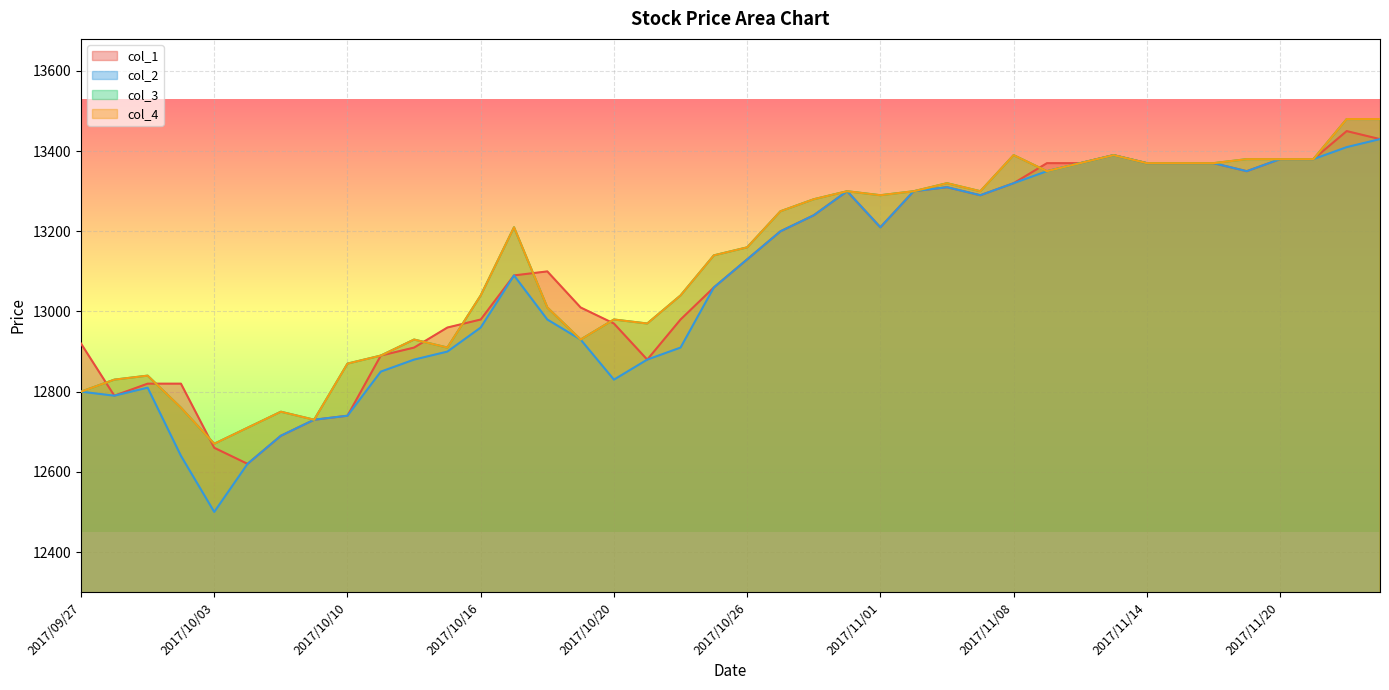

List the labels in order of col_2 value, smallest first.

2017/10/03, 2017/10/04, 2017/10/02, 2017/10/05, 2017/10/06, 2017/10/10, 2017/09/28, 2017/09/27, 2017/09/29, 2017/10/20, 2017/10/11, 2017/10/12, 2017/10/23, 2017/10/13, 2017/10/24, 2017/10/19, 2017/10/16, 2017/10/18, 2017/10/25, 2017/10/17, 2017/10/26, 2017/10/27, 2017/11/01, 2017/10/30, 2017/11/07, 2017/10/31, 2017/11/02, 2017/11/06, 2017/11/08, 2017/11/09, 2017/11/17, 2017/11/10, 2017/11/14, 2017/11/15, 2017/11/16, 2017/11/20, 2017/11/21, 2017/11/13, 2017/11/22, 2017/11/24